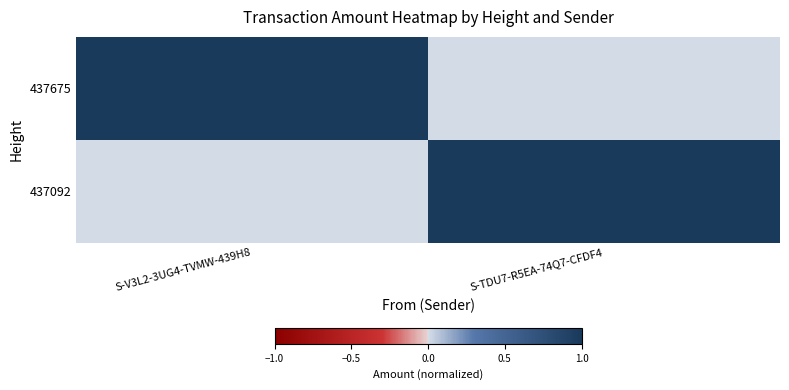

How many categories are shown in the chart?

2